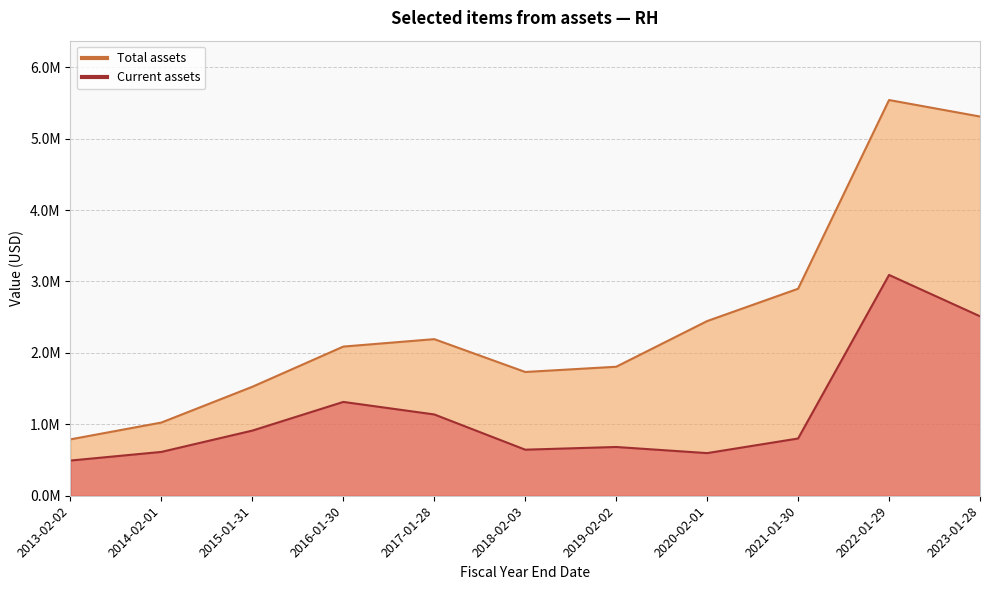

What is the sum of all Total assets values?

27354373